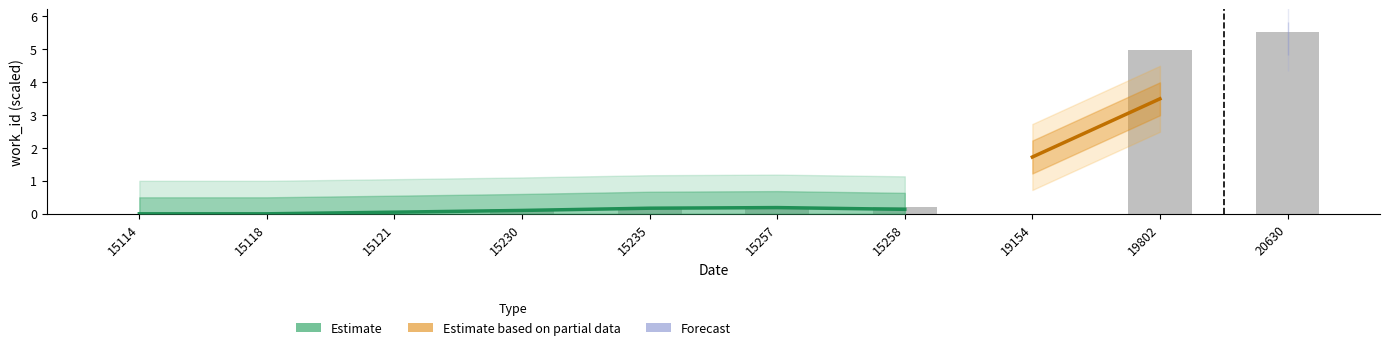

Reading right to left, what are all the values shown in this chart?

20630=5.5	19802=5.0	19154=0.0	15258=0.2	15257=0.2	15235=0.2	15230=0.1	15121=0.0	15118=0.0	15114=0.0